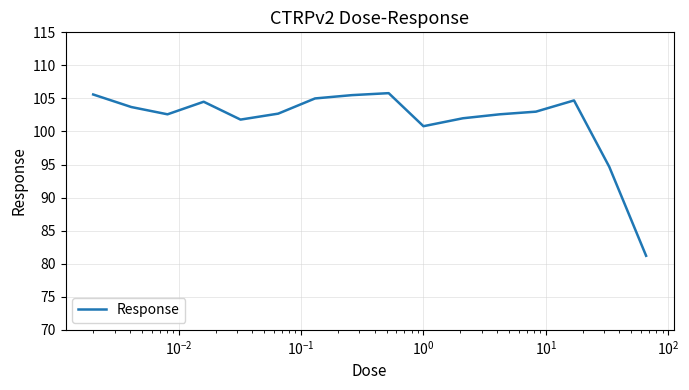

What is the difference between the second highest and second lowest values?

10.9